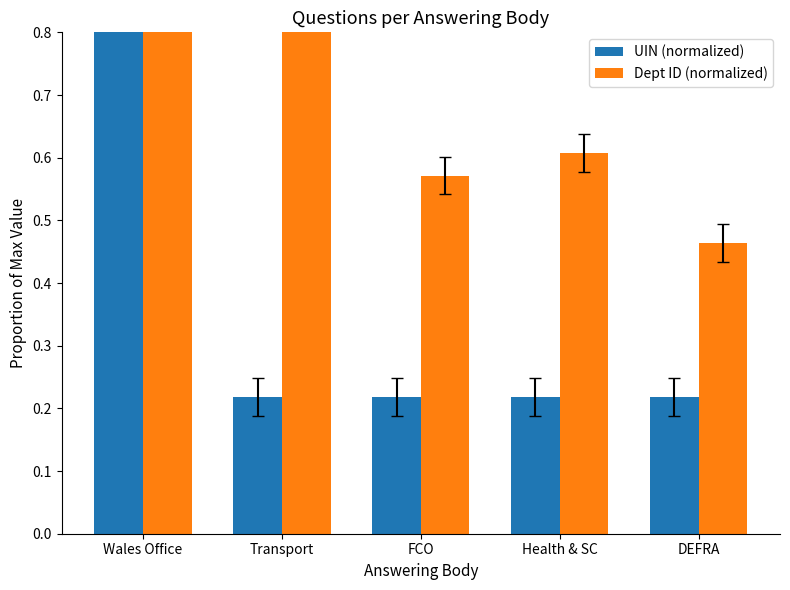

The value of Dept ID (normalized) at DEFRA is 0.5. True or false?

True